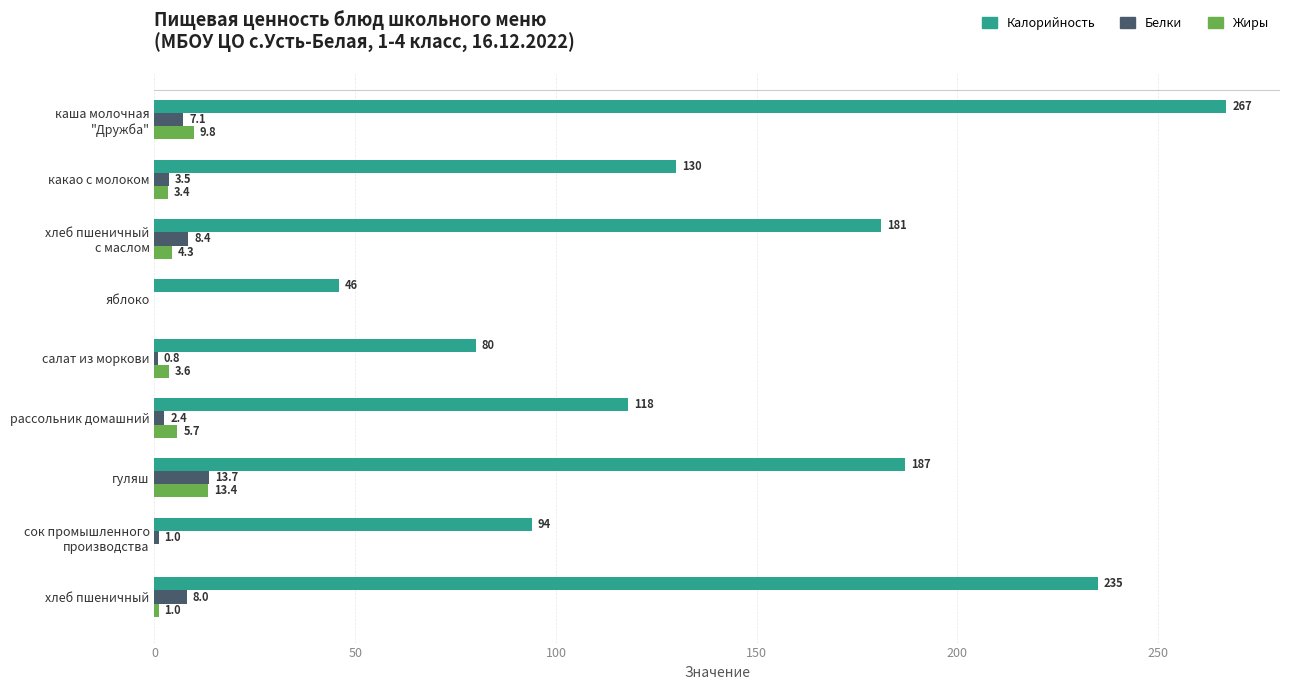

True or false: Белки has a value of 2.4 at рассольник домашний.

True